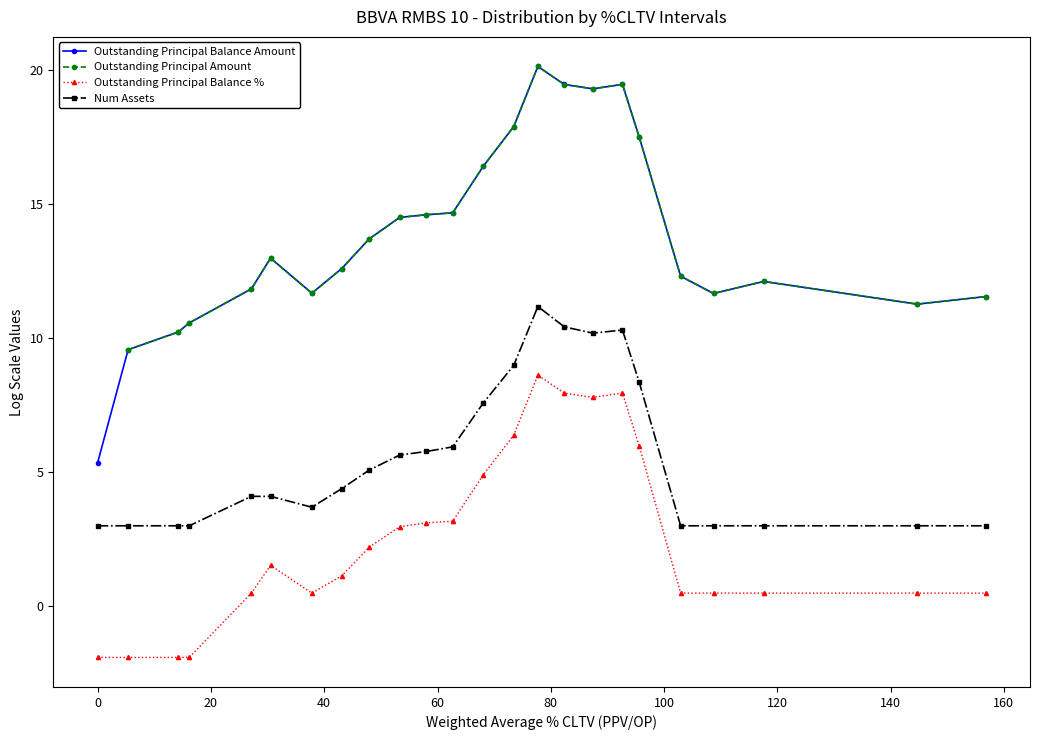

How many data points in Outstanding Principal Balance Amount are above 12?

15